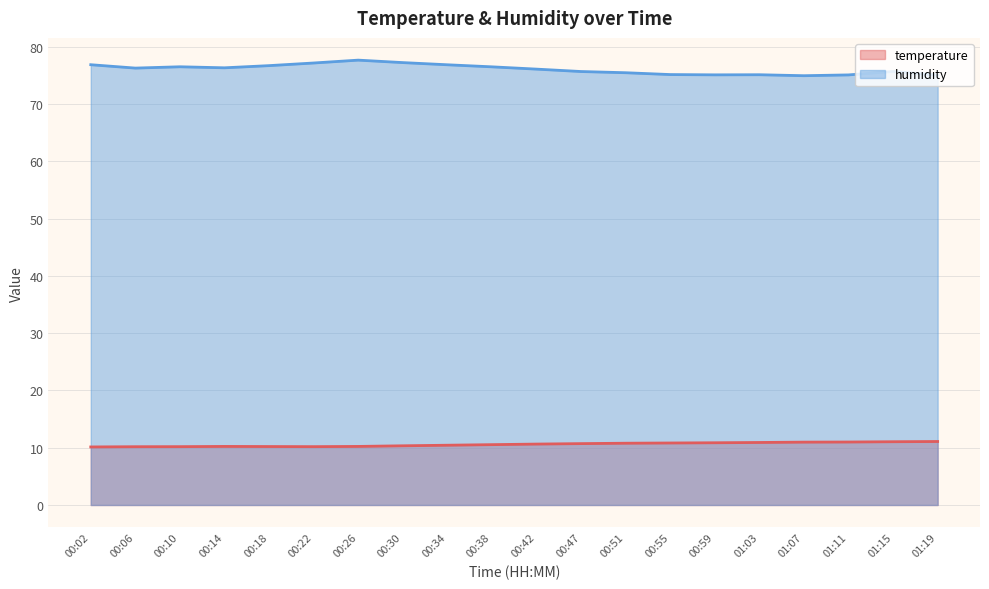

True or false: temperature and humidity cross at least once.

False